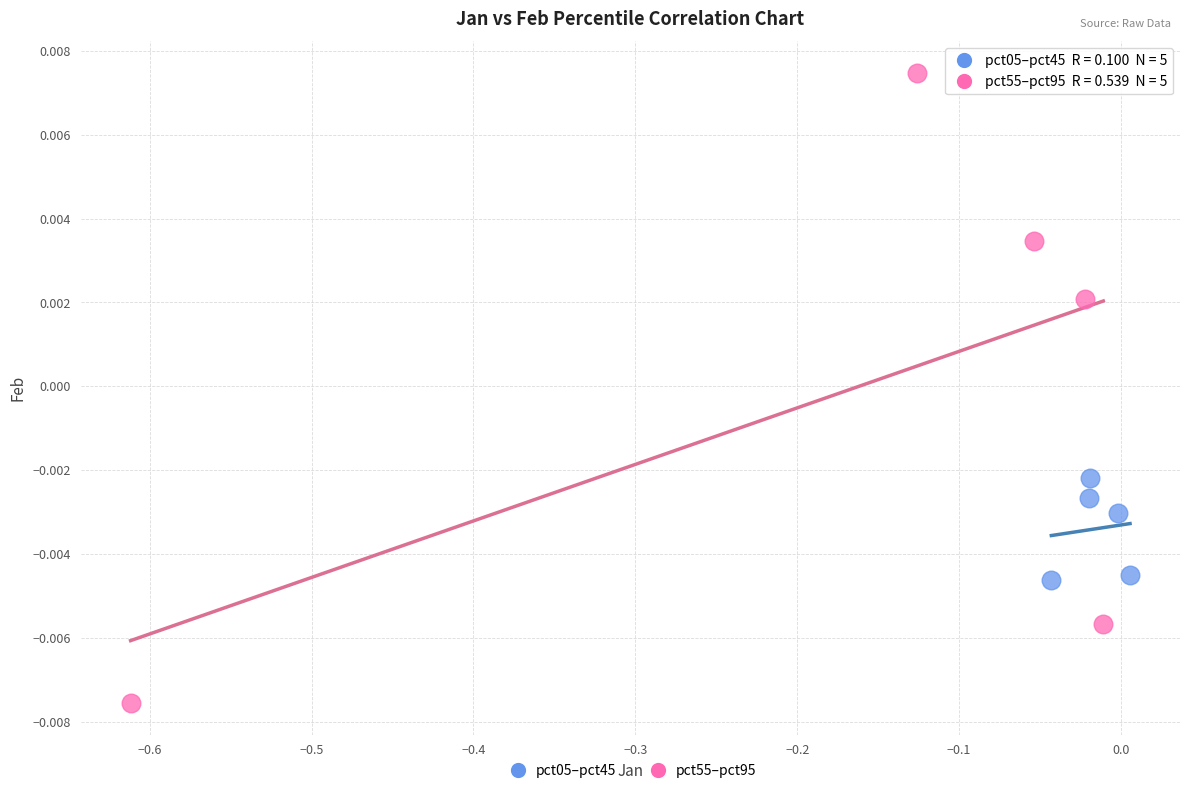

Which series contains the lowest Y value?

pct55–pct95